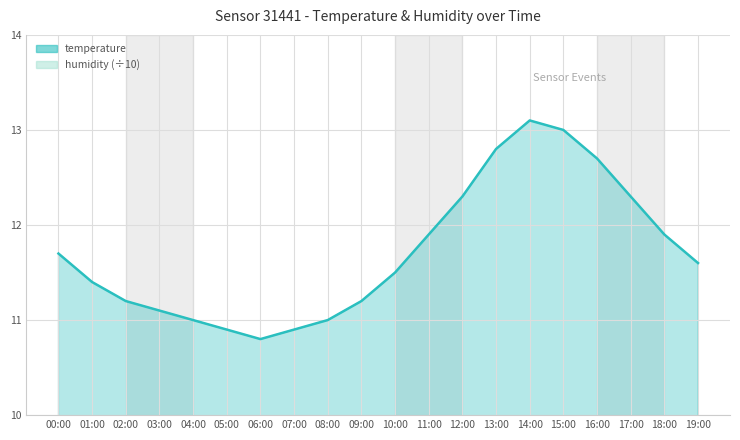

What is the difference between the maximum and minimum values?

2.3